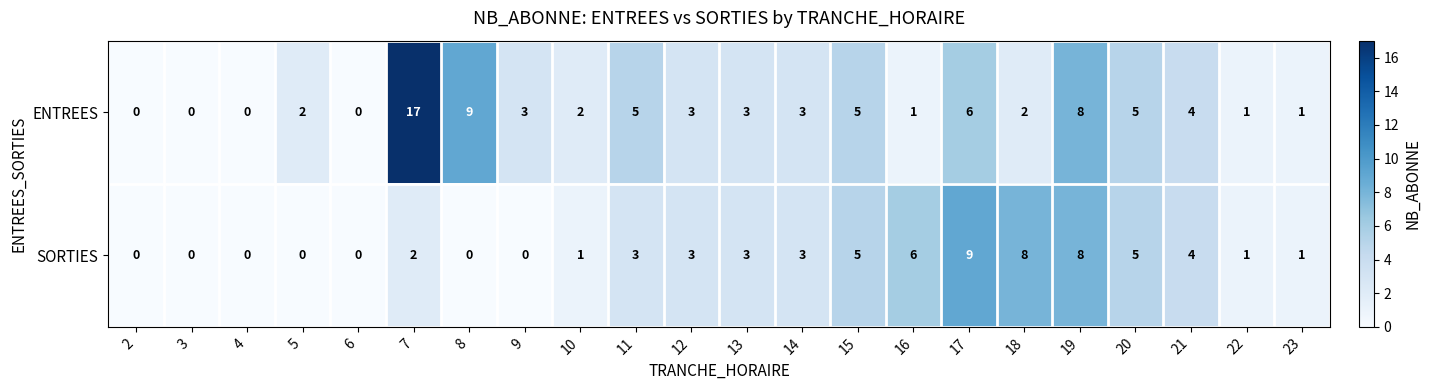

What is the greatest value displayed?

17